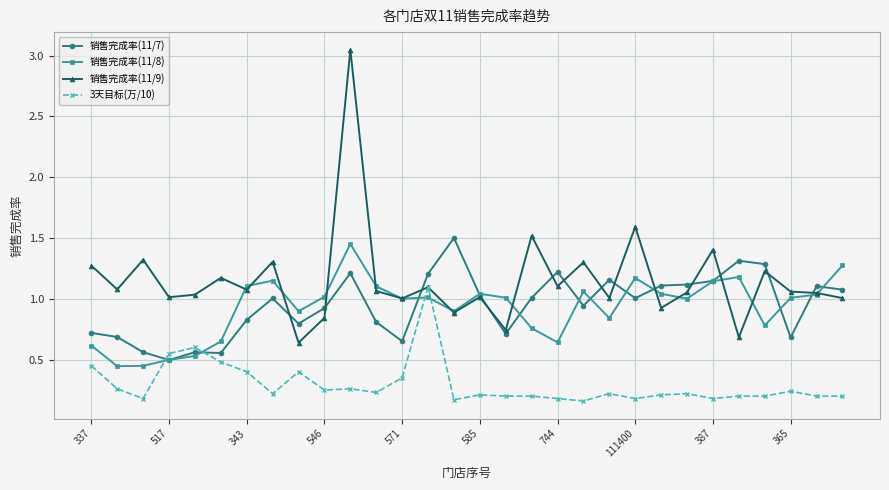

How many times do 销售完成率(11/9) and 销售完成率(11/7) cross each other?

13